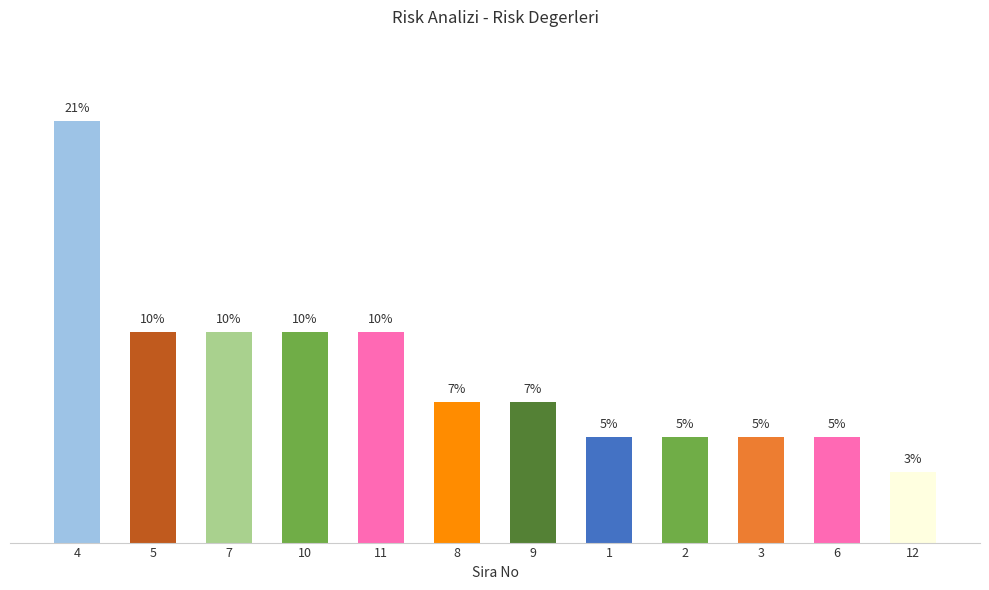

Does the chart contain any negative values?

No